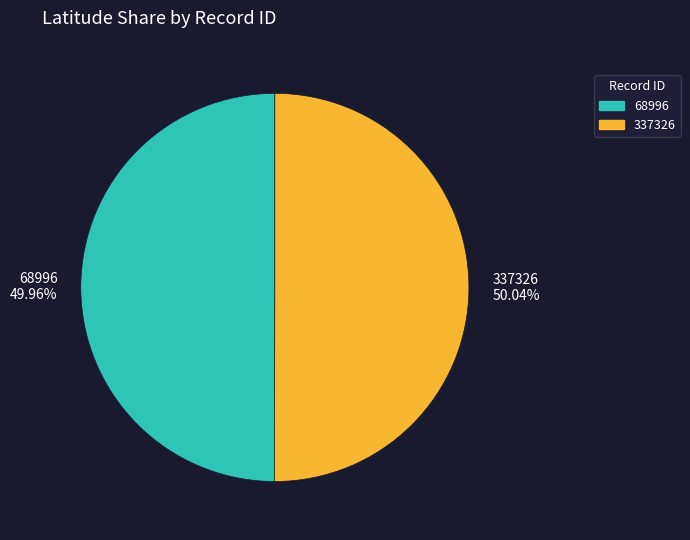

Approximately how many times larger is the value at 68996 49.96% compared to 337326 50.04%?

1.0